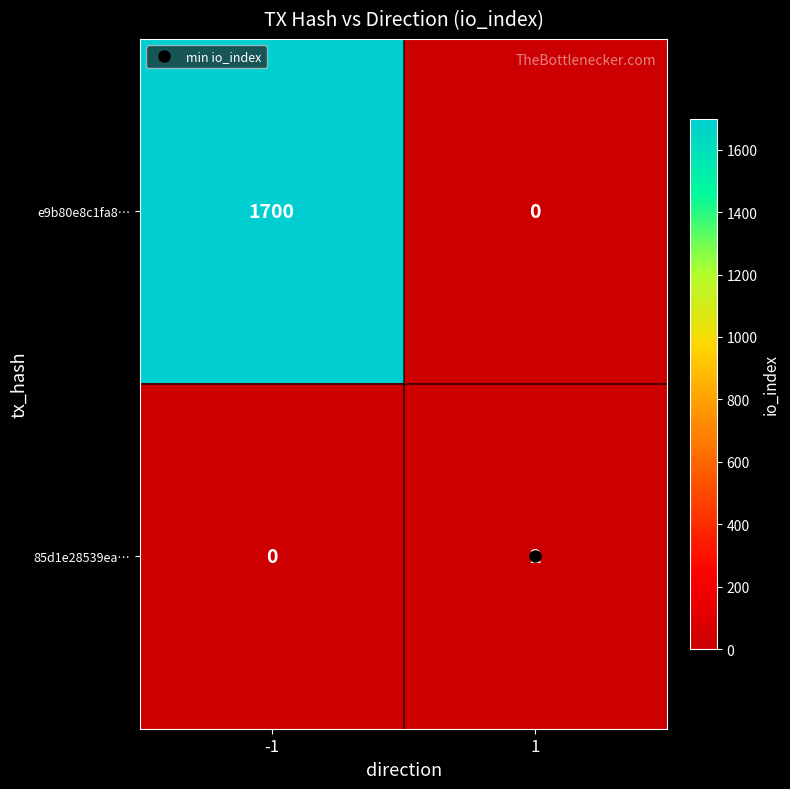

Is it true that e9b80e8c1fa8… equals 2596 at -1?

False